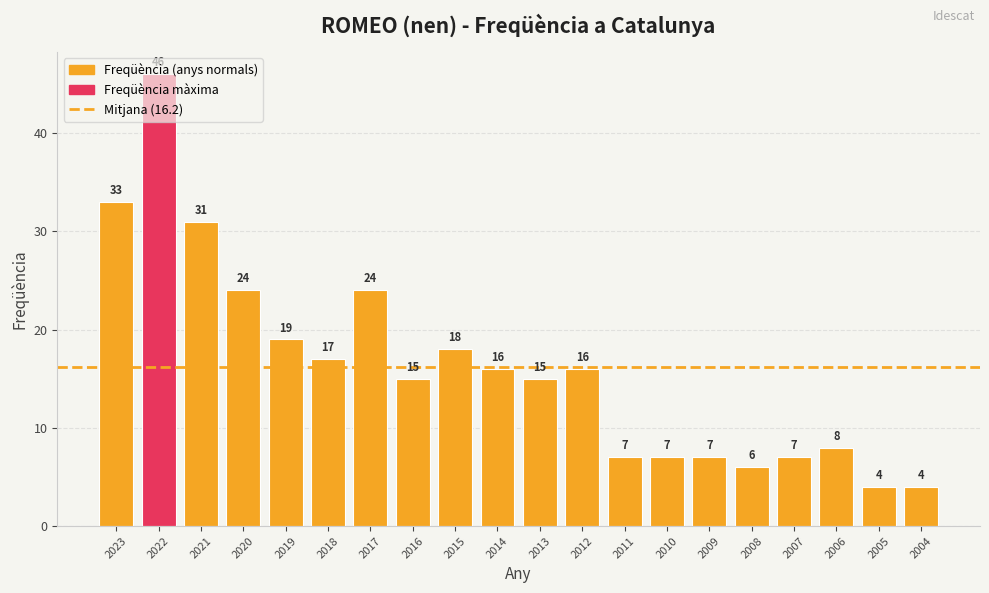

What is the value of the 16th bar from the left?

6